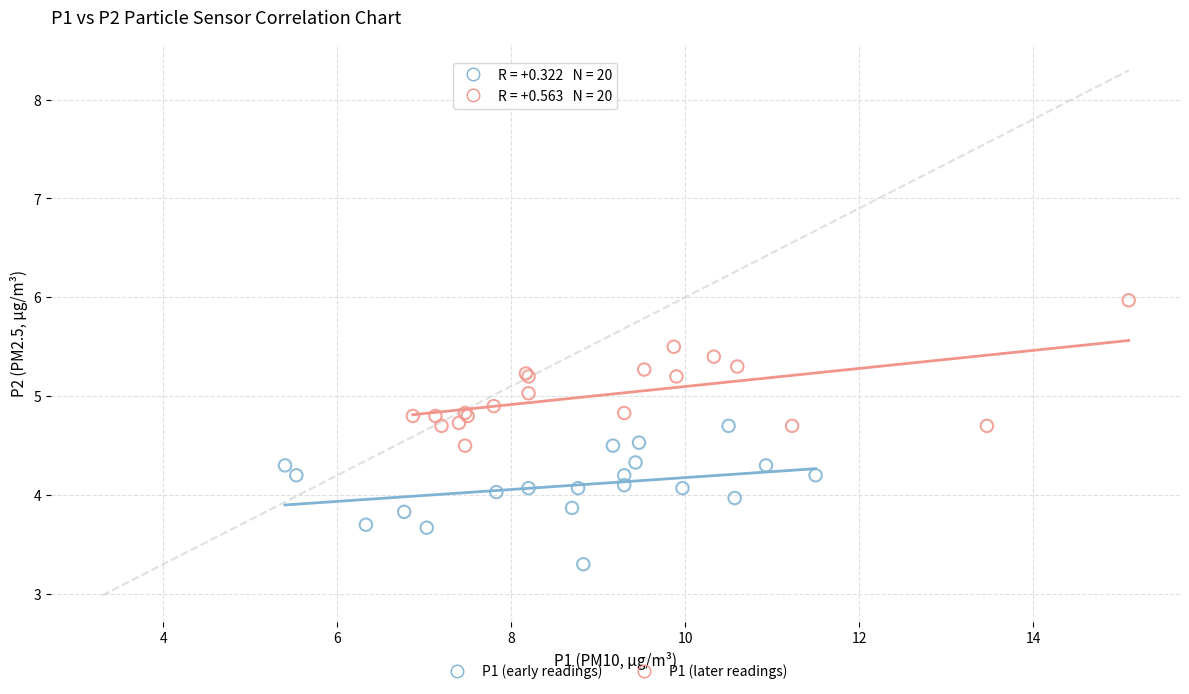

Which series has the largest Y range (max minus min)?

P1 (later readings)